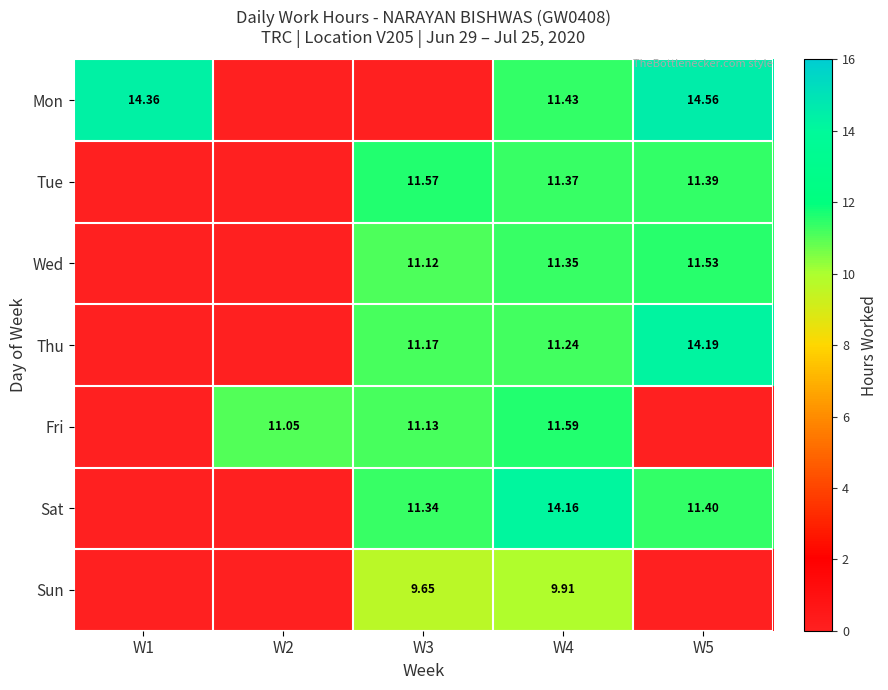

Is it true that Fri equals 6.6 at W2?

False